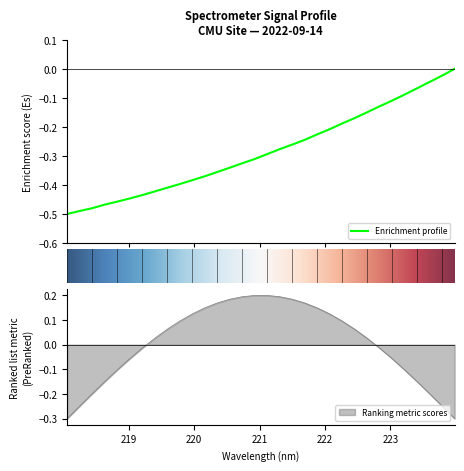

Rank the categories by value from highest to lowest.

223.9802, 223.7895, 223.5987, 223.408, 223.2172, 223.0264, 222.8355, 222.6447, 222.4538, 222.263, 222.0721, 221.8812, 221.6902, 221.4993, 221.3083, 221.1174, 220.9264, 220.7354, 220.5444, 220.3533, 220.1623, 219.9712, 219.7801, 219.589, 219.3979, 219.2067, 219.0156, 218.8244, 218.6332, 218.442, 218.2508, 218.0596